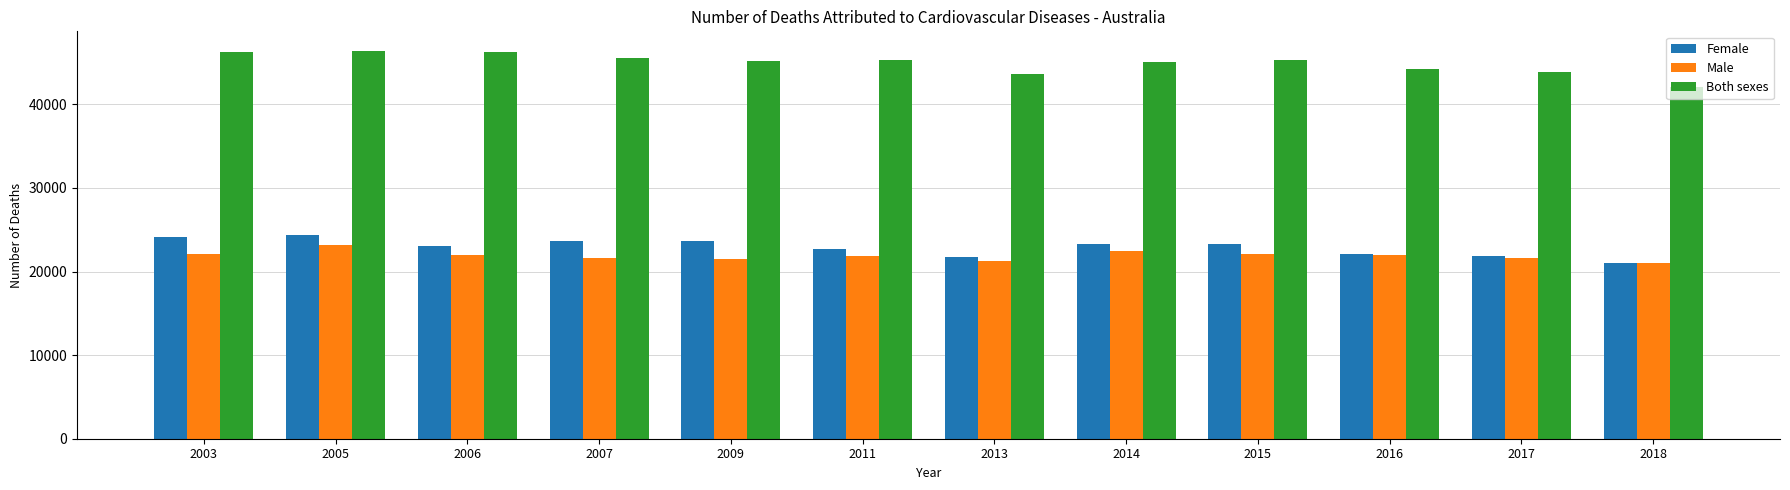

What is the spread (max minus min) of values at 2016?

22272.2